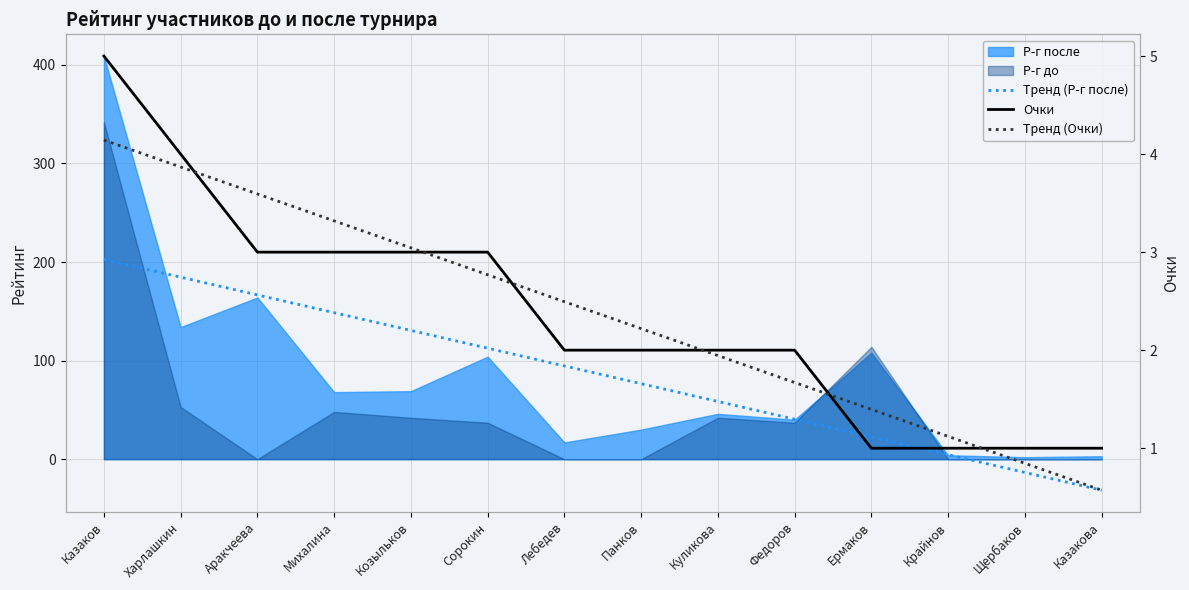

What is the label of the 1st point from the left?

Казаков